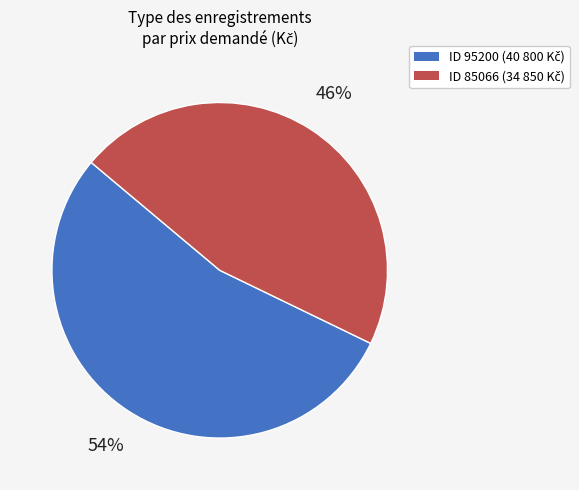

How many slices are in this pie chart?

2